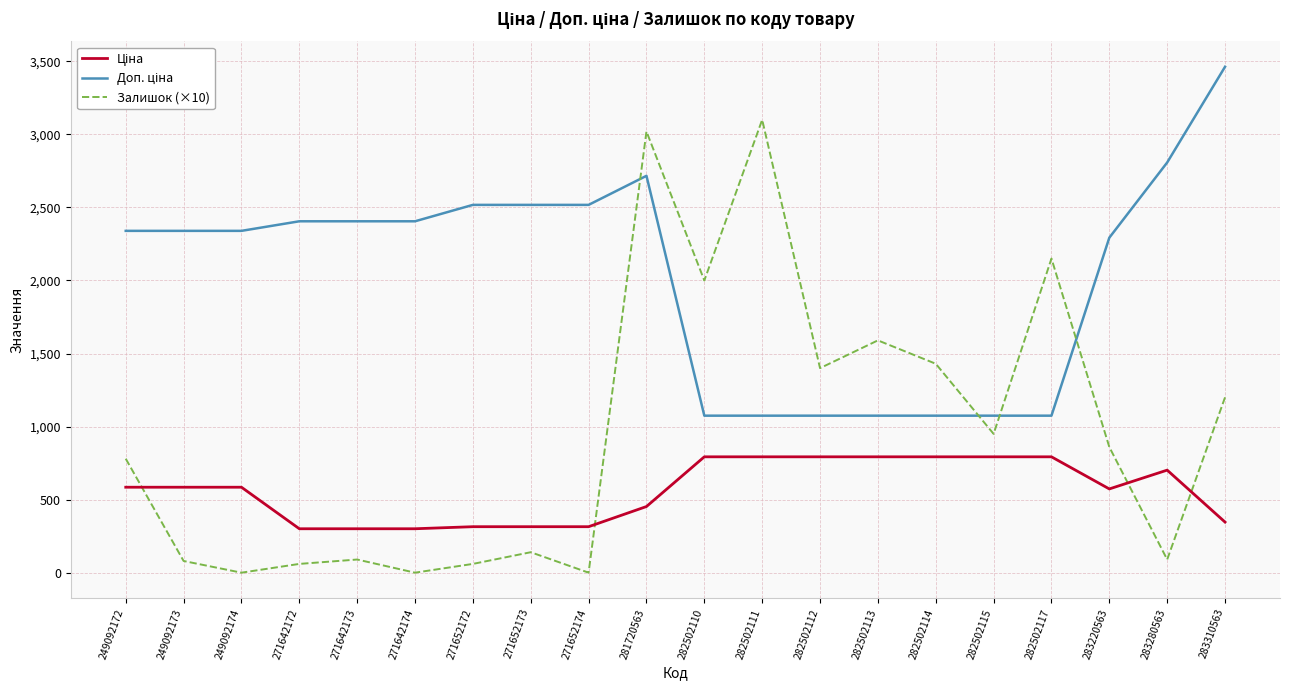

What is the maximum value shown in the chart?

3462.7